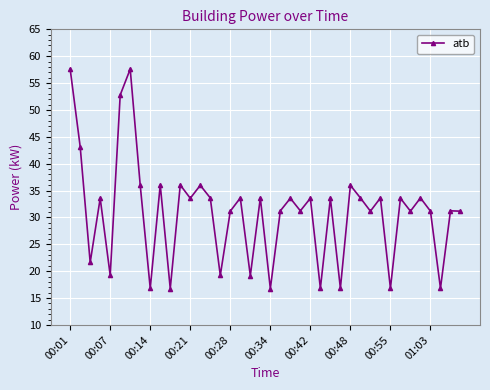

What is the difference between the second highest and second lowest values?

40.8